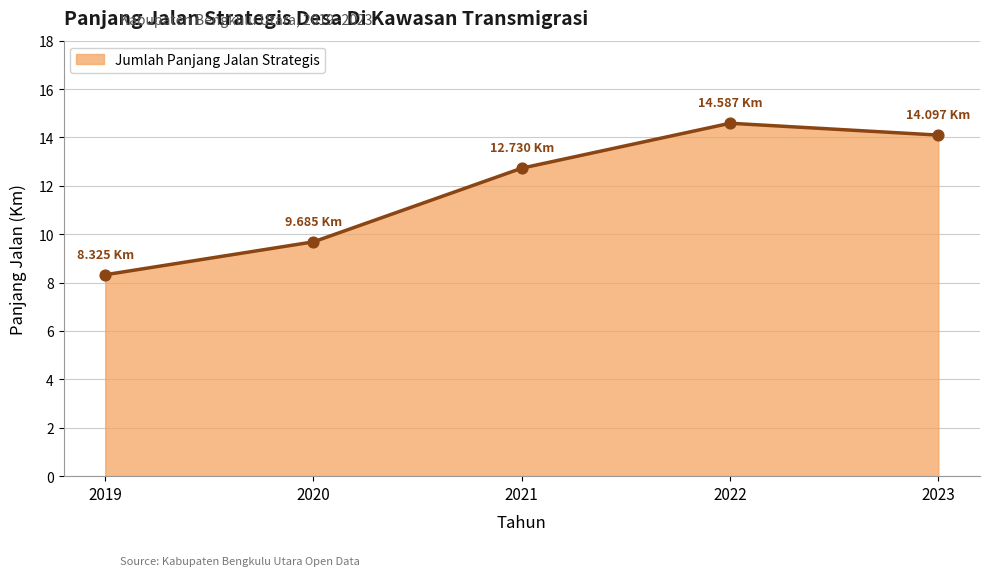

What is the ratio of the value at 2021 to the value at 2019?

1.5